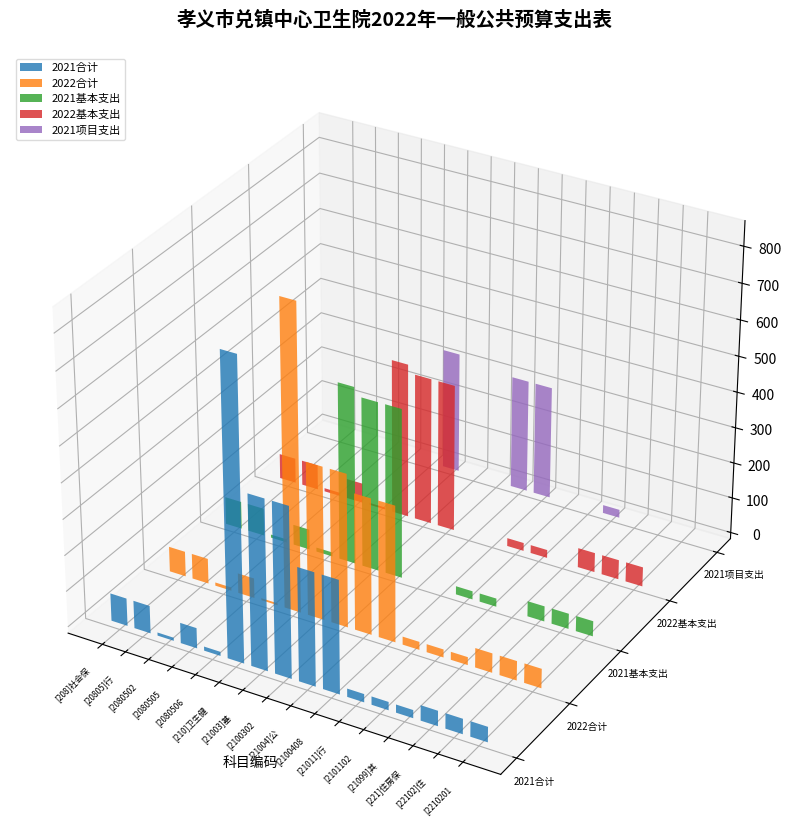

At how many categories does at least one series exceed 256?

5